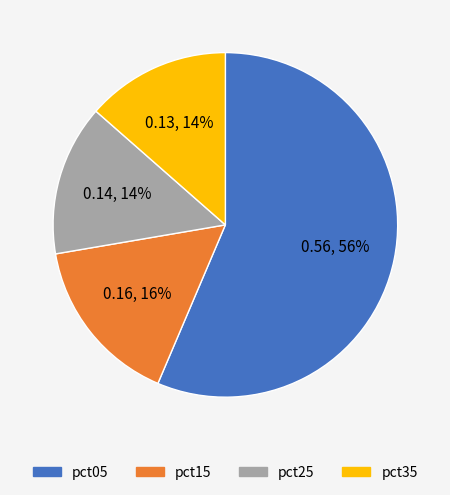

Is there any slice that represents more than half of the pie?

Yes